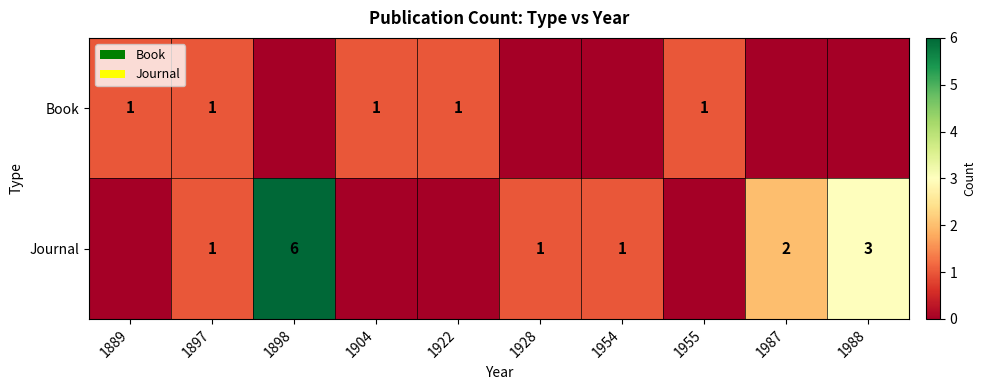

Is the value of Book at 1904 greater than the value of Journal at 1898?

No